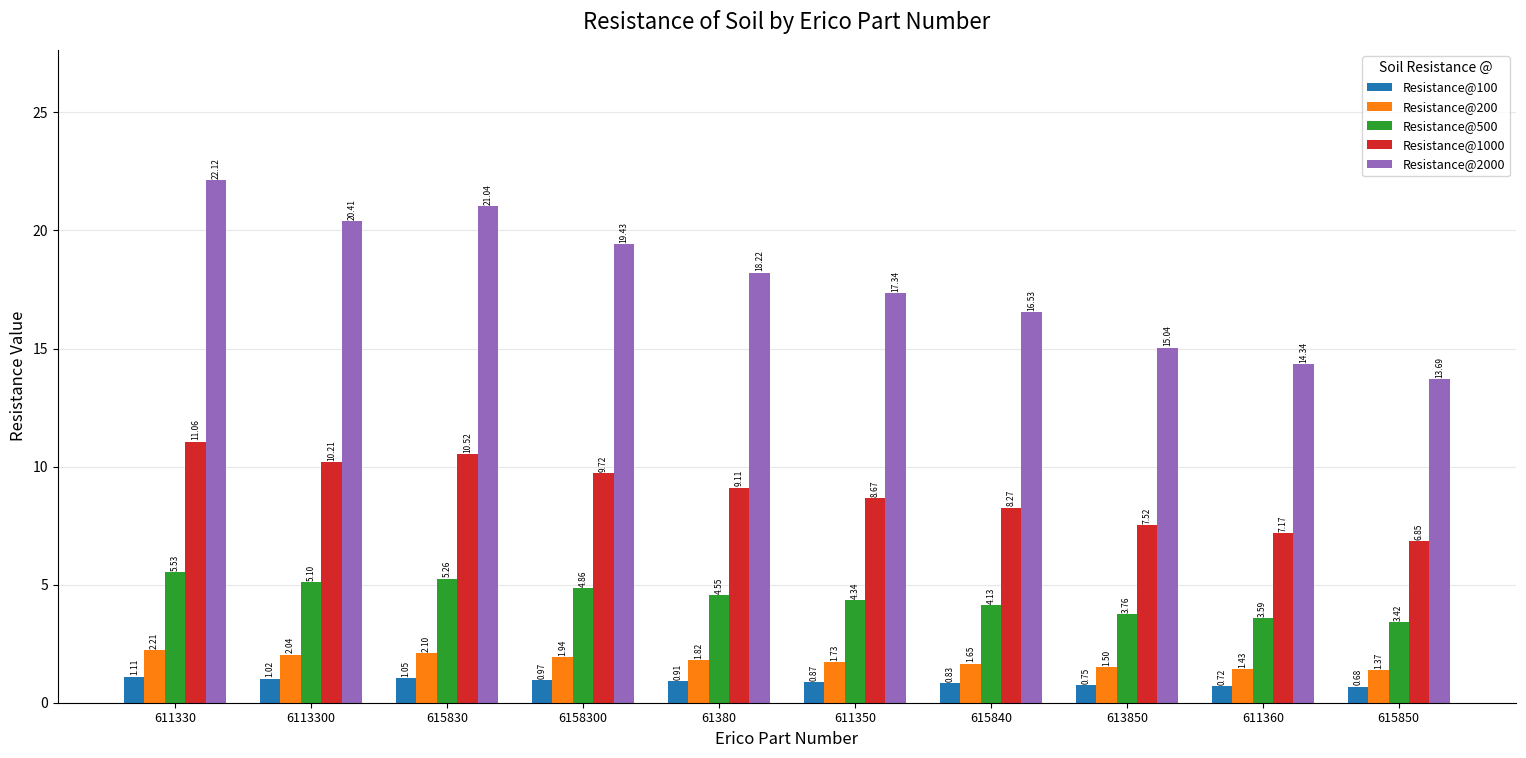

At how many categories does at least one series exceed 15?

8